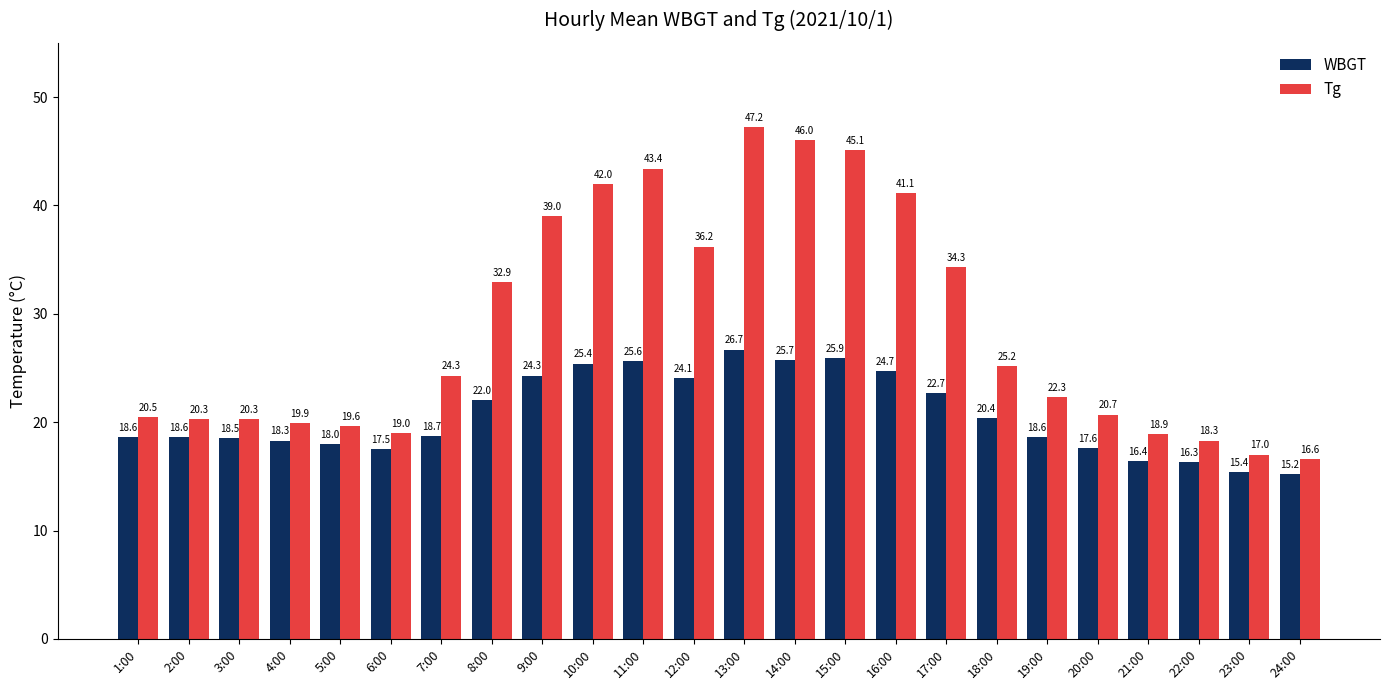

Where is WBGT nearest to the value 20?

18:00